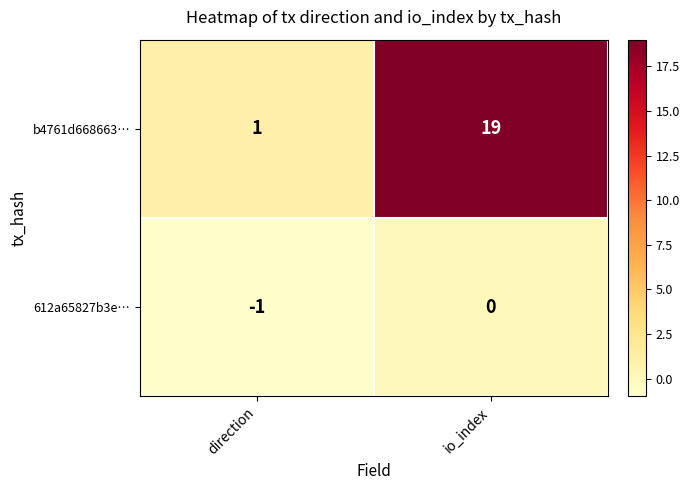

Which label corresponds to the smallest value in the chart?

direction